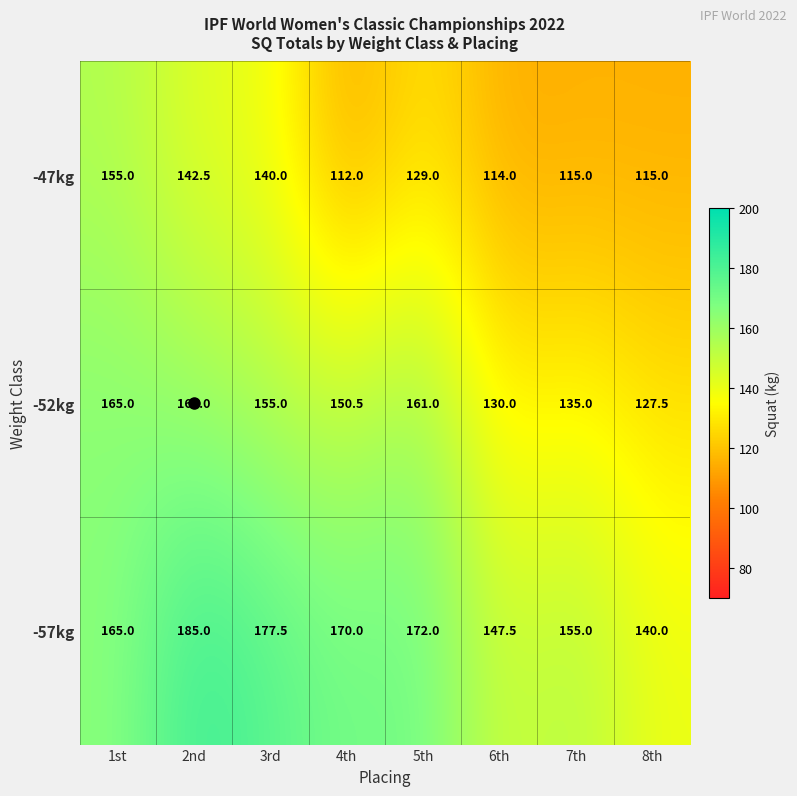

Is it true that -57kg equals 252.5 at 6th?

False